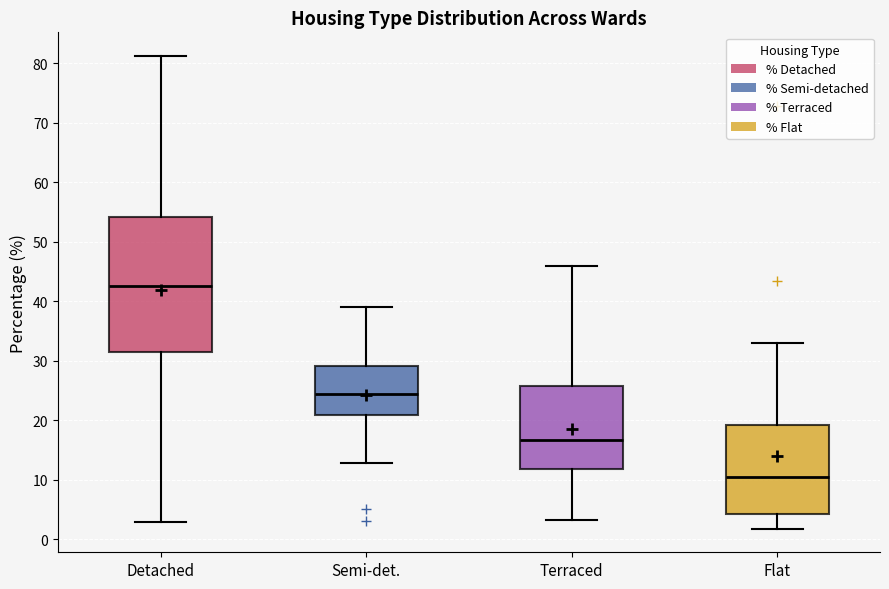

Which box has the lowest median line?

Flat